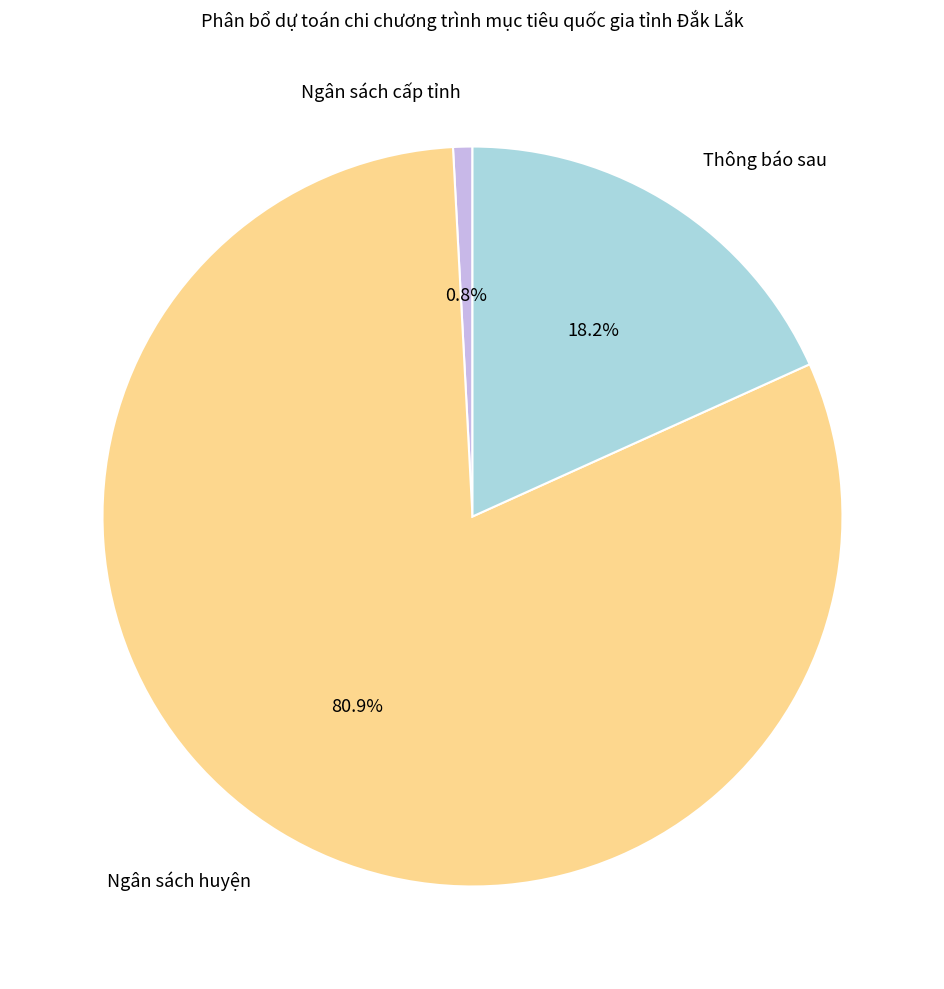

True or false: Thông báo sau accounts for 18% of the total.

True